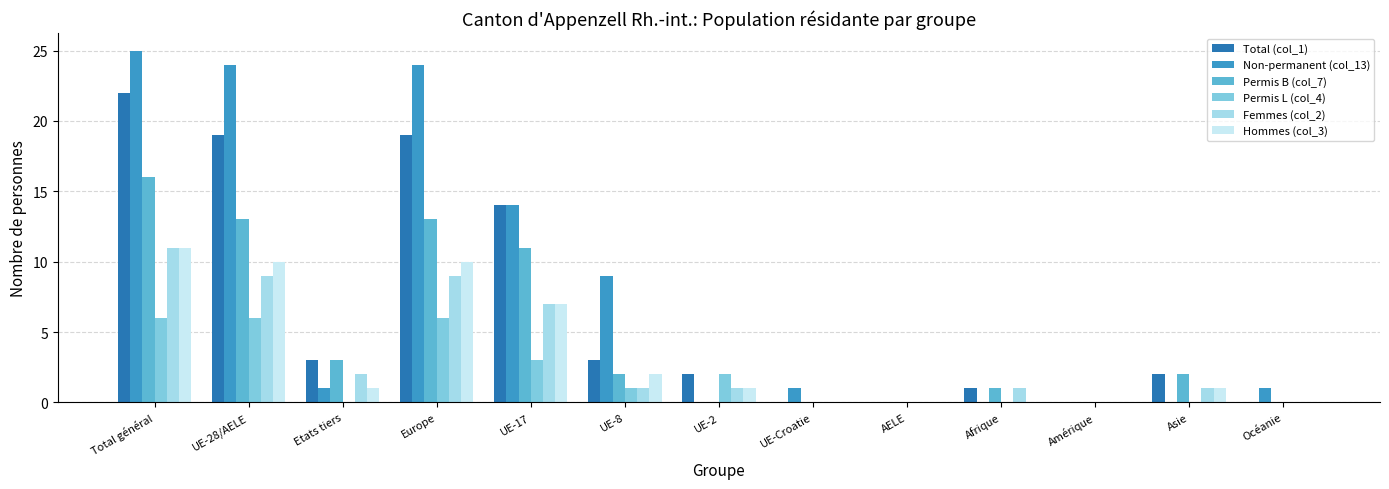

Reading left to right, what are all the values shown in this chart?

Total (col_1): Total général=22	UE-28/AELE=19	Etats tiers=3	Europe=19	UE-17=14	UE-8=3	UE-2=2	UE-Croatie=0	AELE=0	Afrique=1	Amérique=0	Asie=2	Océanie=0
Non-permanent (col_13): Total général=25	UE-28/AELE=24	Etats tiers=1	Europe=24	UE-17=14	UE-8=9	UE-2=0	UE-Croatie=1	AELE=0	Afrique=0	Amérique=0	Asie=0	Océanie=1
Permis B (col_7): Total général=16	UE-28/AELE=13	Etats tiers=3	Europe=13	UE-17=11	UE-8=2	UE-2=0	UE-Croatie=0	AELE=0	Afrique=1	Amérique=0	Asie=2	Océanie=0
Permis L (col_4): Total général=6	UE-28/AELE=6	Etats tiers=0	Europe=6	UE-17=3	UE-8=1	UE-2=2	UE-Croatie=0	AELE=0	Afrique=0	Amérique=0	Asie=0	Océanie=0
Femmes (col_2): Total général=11	UE-28/AELE=9	Etats tiers=2	Europe=9	UE-17=7	UE-8=1	UE-2=1	UE-Croatie=0	AELE=0	Afrique=1	Amérique=0	Asie=1	Océanie=0
Hommes (col_3): Total général=11	UE-28/AELE=10	Etats tiers=1	Europe=10	UE-17=7	UE-8=2	UE-2=1	UE-Croatie=0	AELE=0	Afrique=0	Amérique=0	Asie=1	Océanie=0